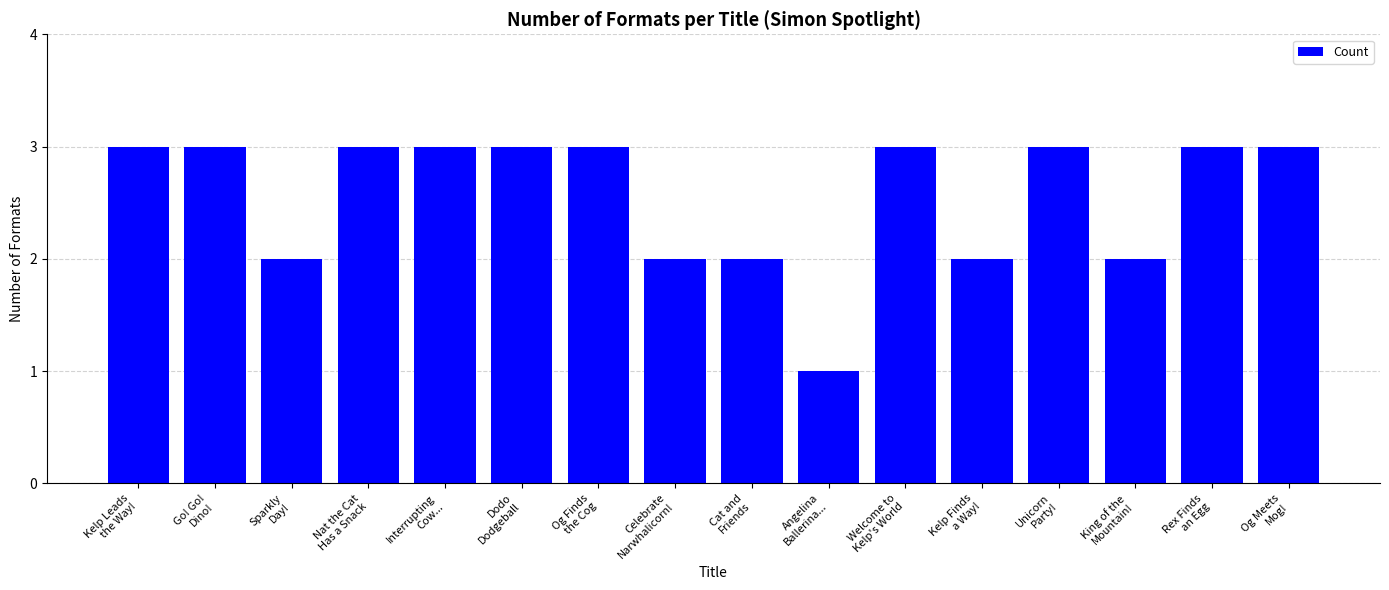

What is the smallest value displayed?

1